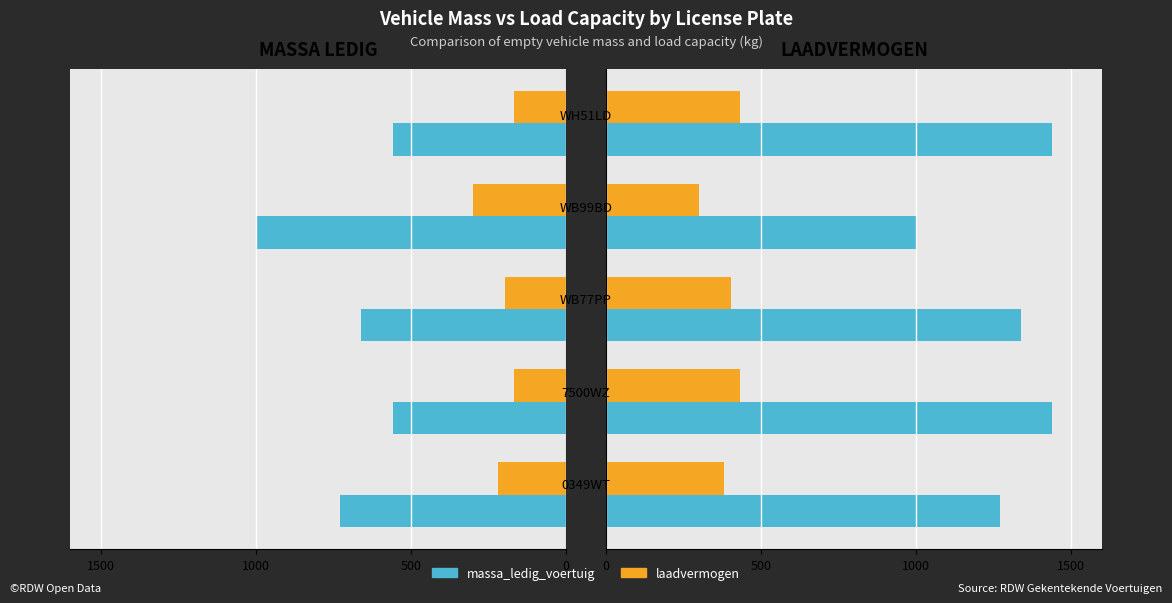

Reading left to right, what are all the values shown in this chart?

massa_ledig_voertuig: 1270	1440	1340	1000	1440
laadvermogen_left_ref: -219	-168	-198	-300	-168
laadvermogen: 381	432	402	300	432